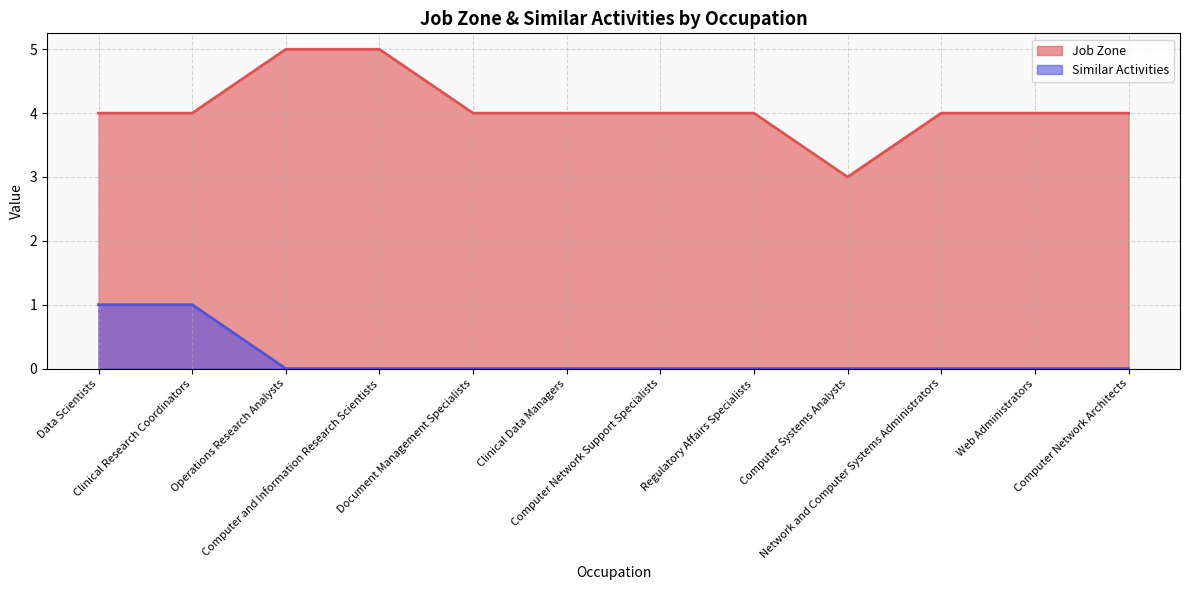

True or false: Job Zone has a value of 7 at Regulatory Affairs Specialists.

False